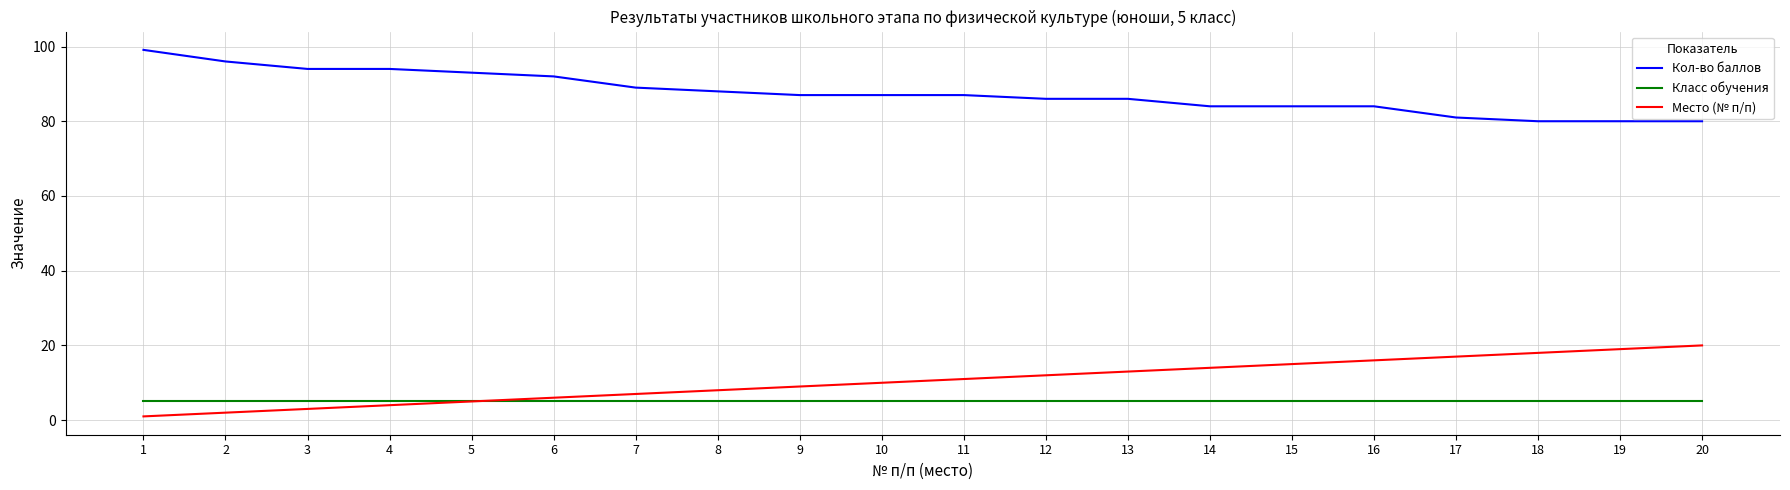

Rank the series by their maximum value, from highest to lowest.

Кол-во баллов, Место (№ п/п), Класс обучения